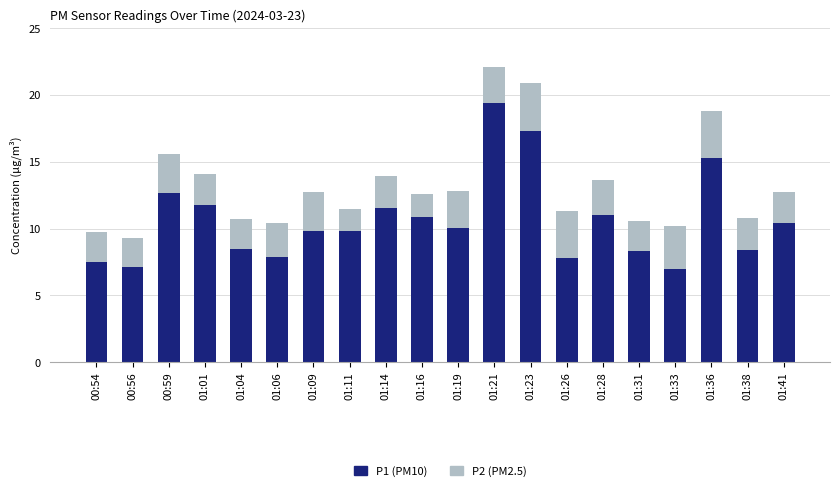

What is the total value across all series at 01:28?

13.6